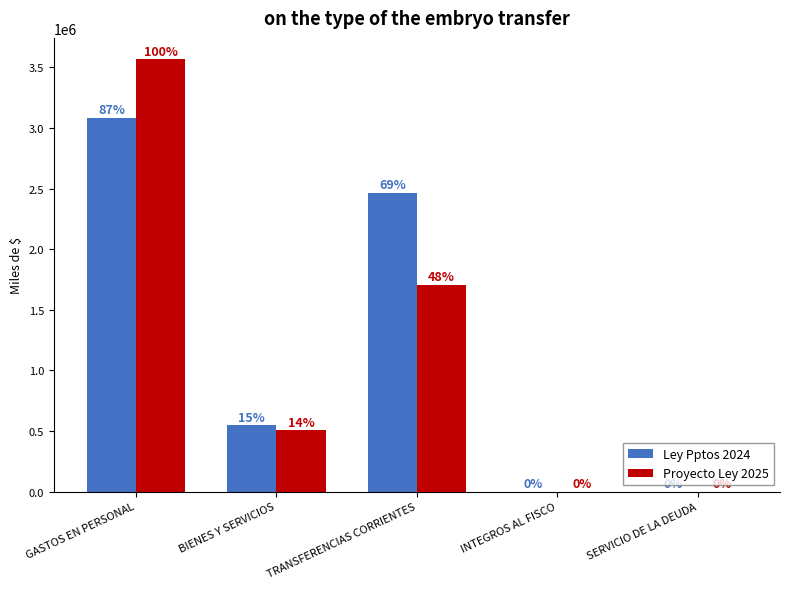

Which series has the largest range (max minus min)?

Proyecto Ley 2025